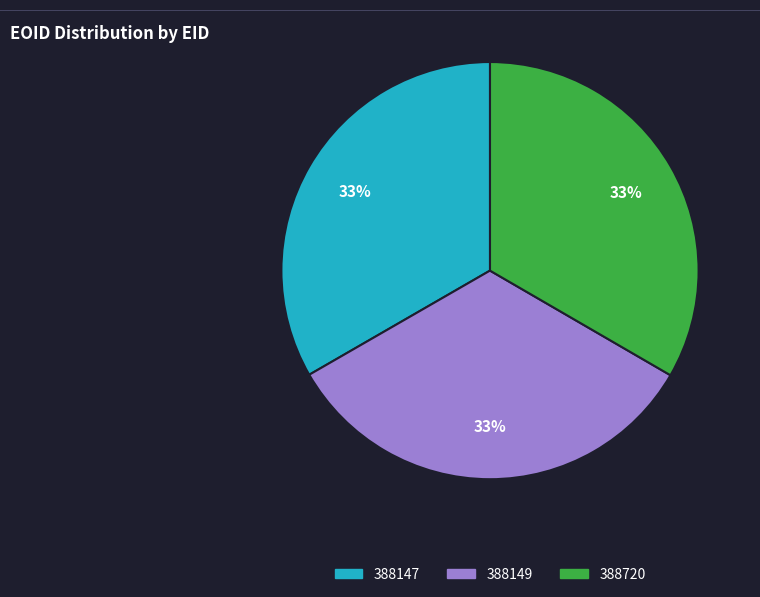

What percentage is the 388147 slice, to the nearest percent?

33%